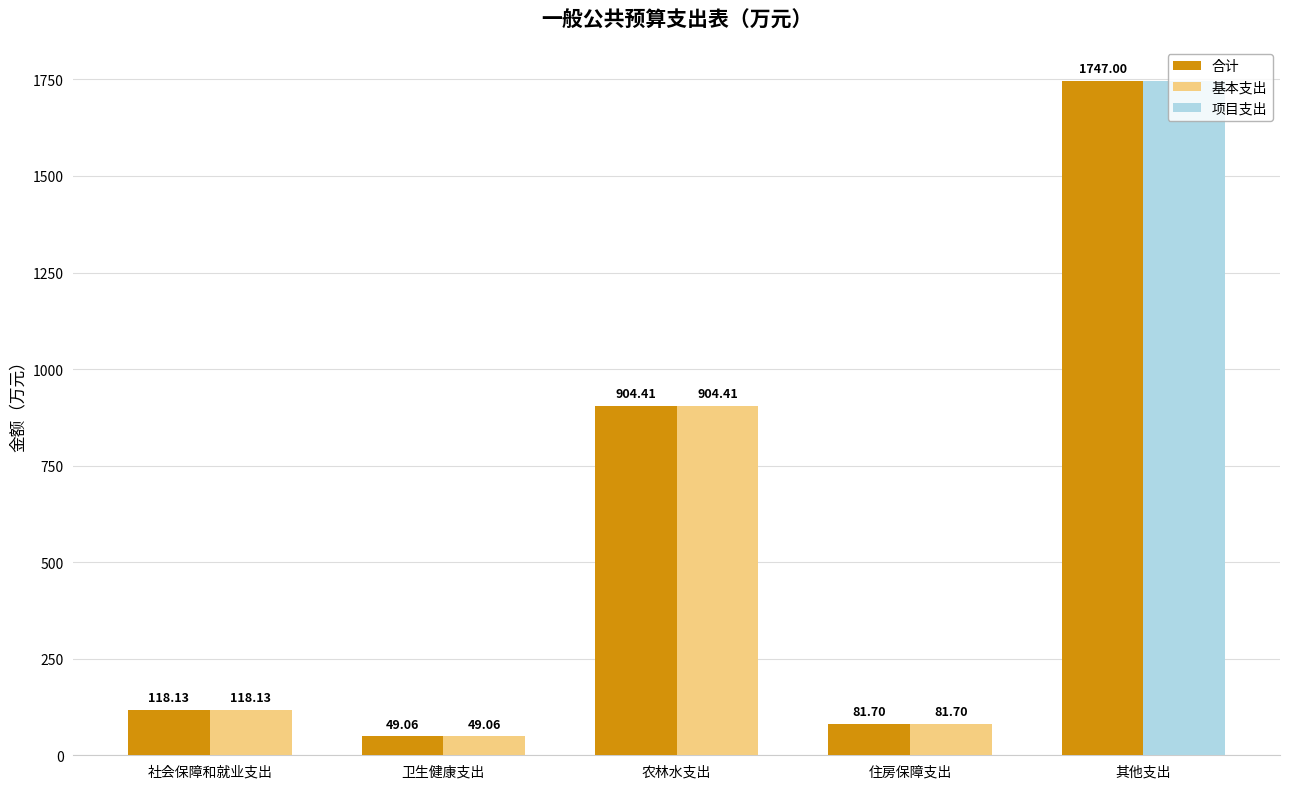

The 基本支出 series shows 81.7 at 住房保障支出. True or false?

True